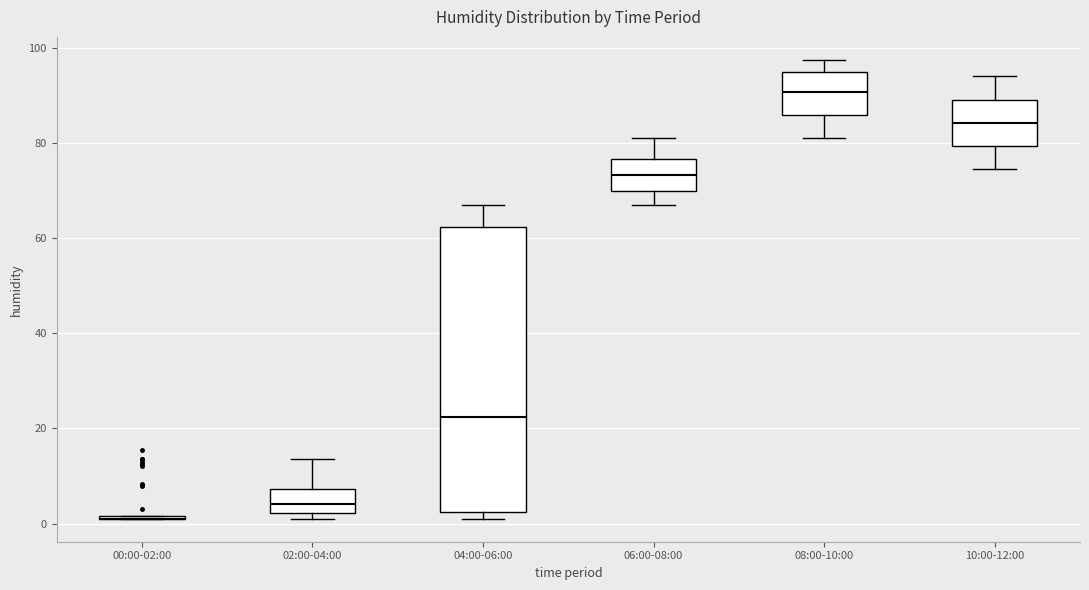

Comparing the boxes themselves (not the whiskers), which one is the tallest?

04:00-06:00